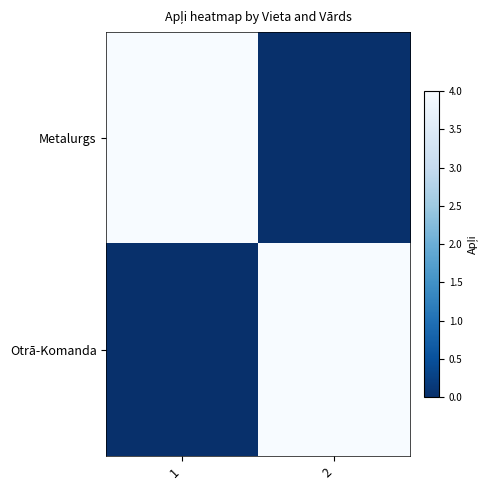

Which series changed the most between 1 and 2?

Metalurgs